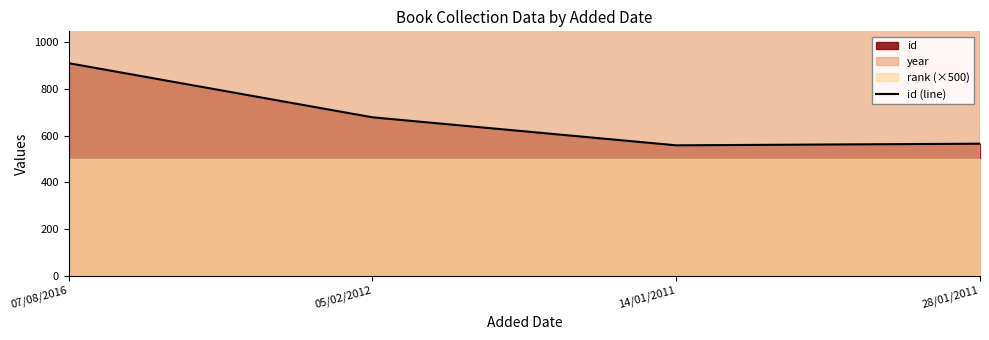

The chart shows a value of 1272 at 07/08/2016. True or false?

False